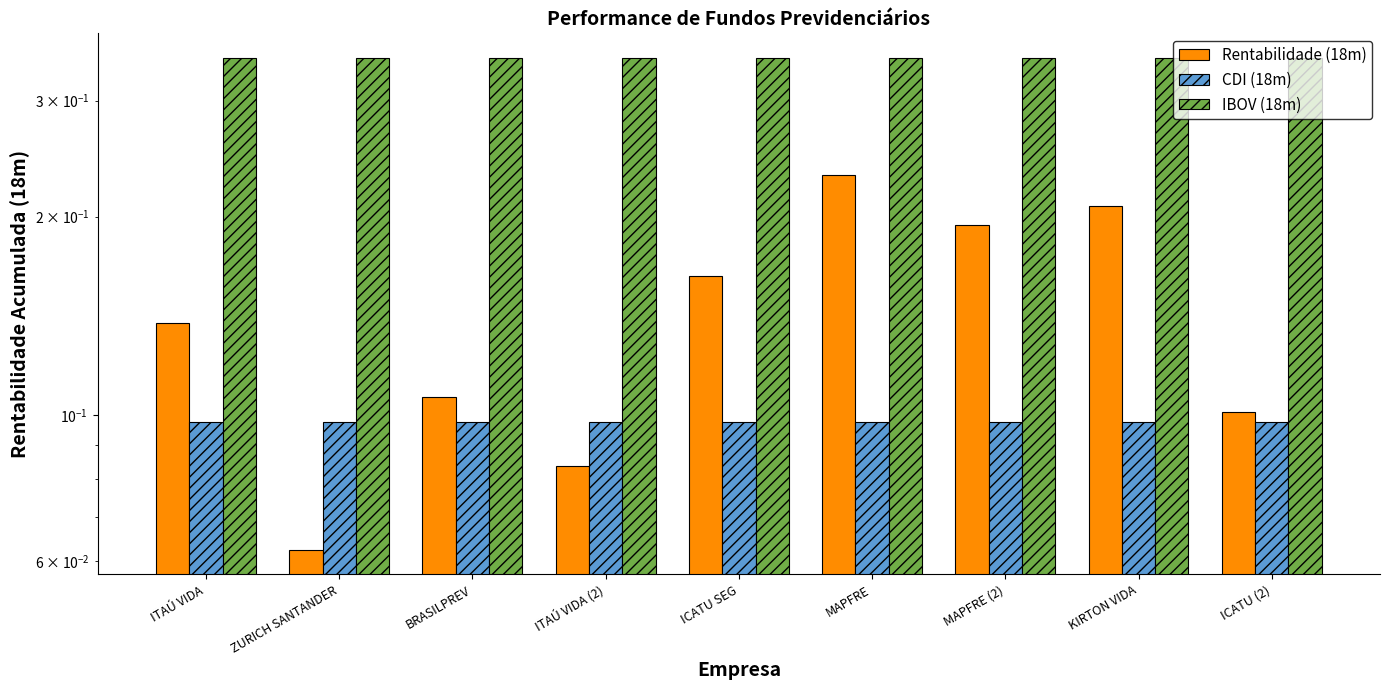

What is the difference between the second highest and second lowest values in the Rentabilidade (18m) series?

0.1